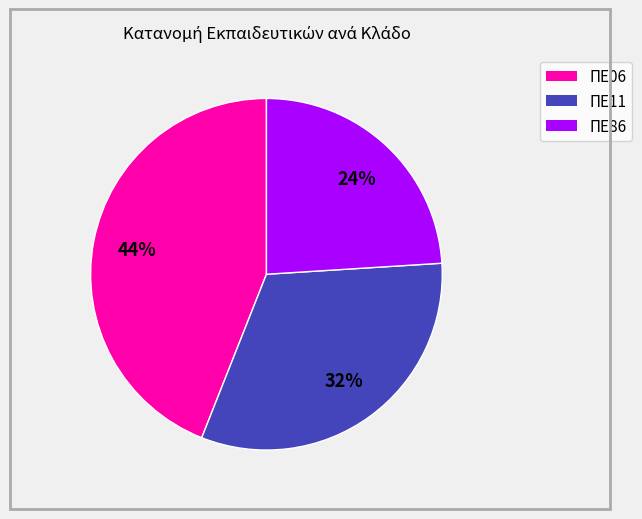

Is there any slice that represents more than half of the pie?

No